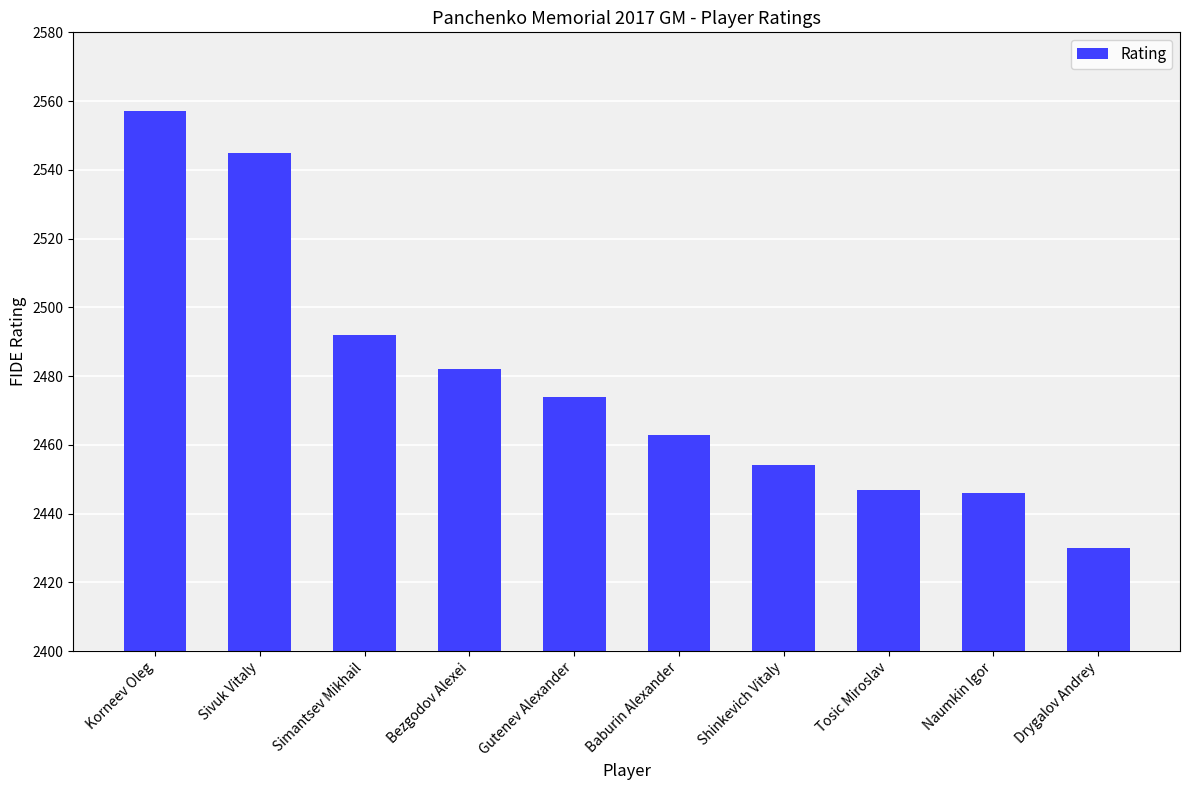

What is the minimum value shown in the chart?

2430